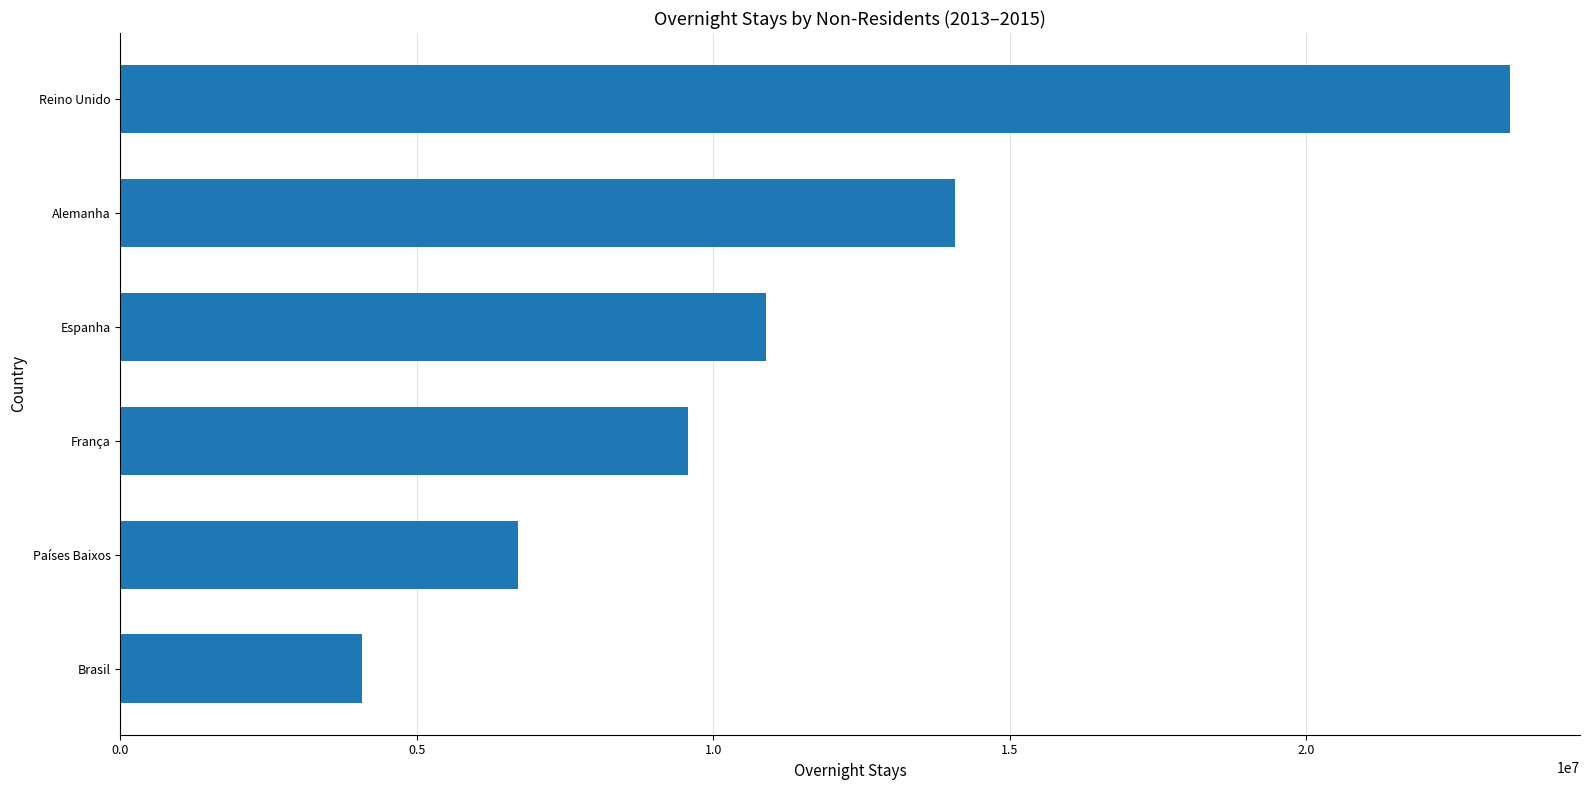

Reading bottom to top, extract all data points from this chart.

4083686	6698802	9577393	10891104	14076463	23442192